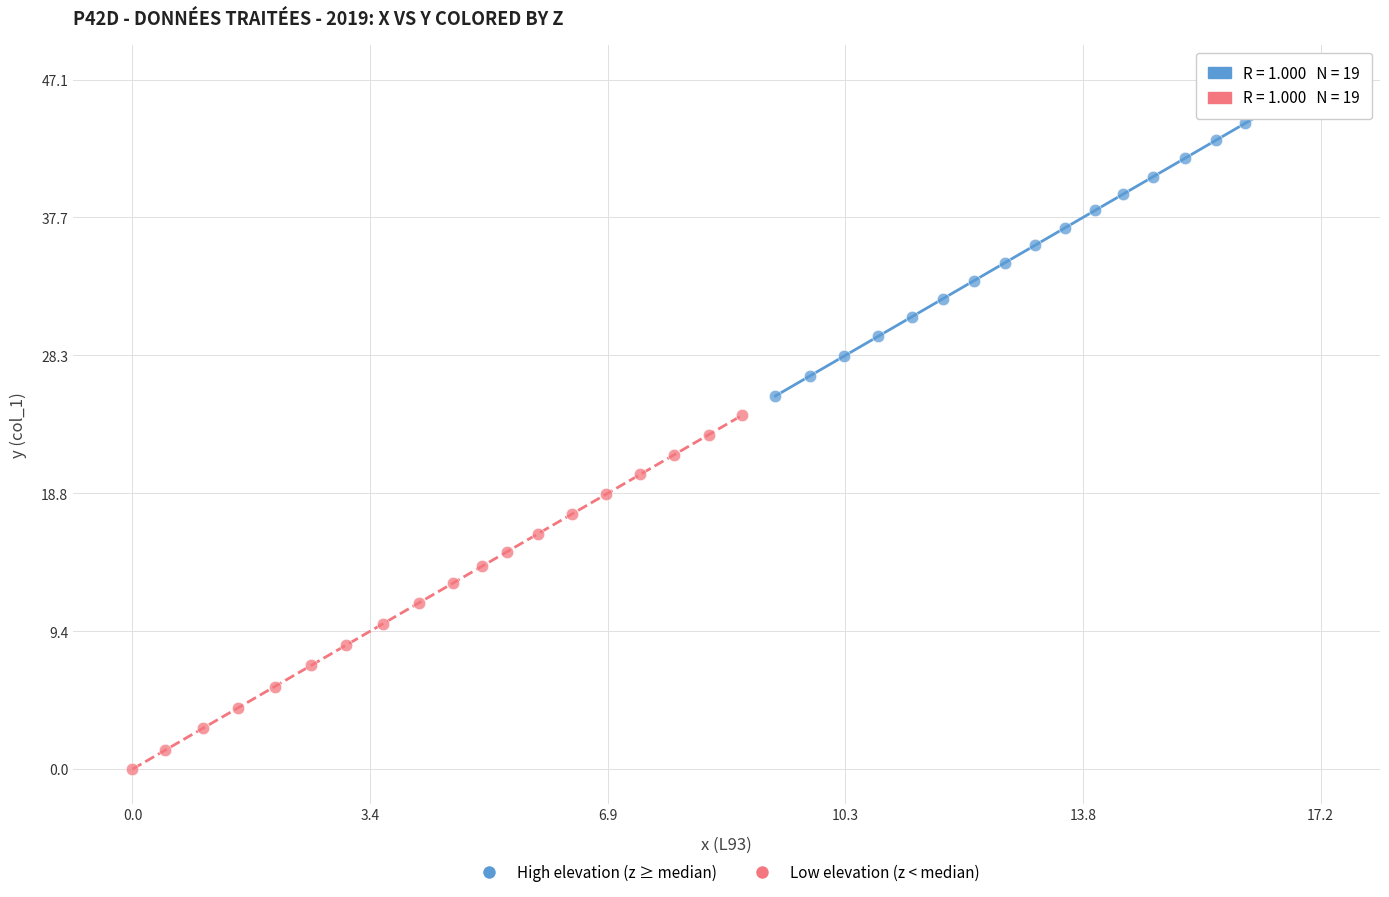

What are all the series names shown in the legend?

High elevation (z ≥ median), Low elevation (z < median)